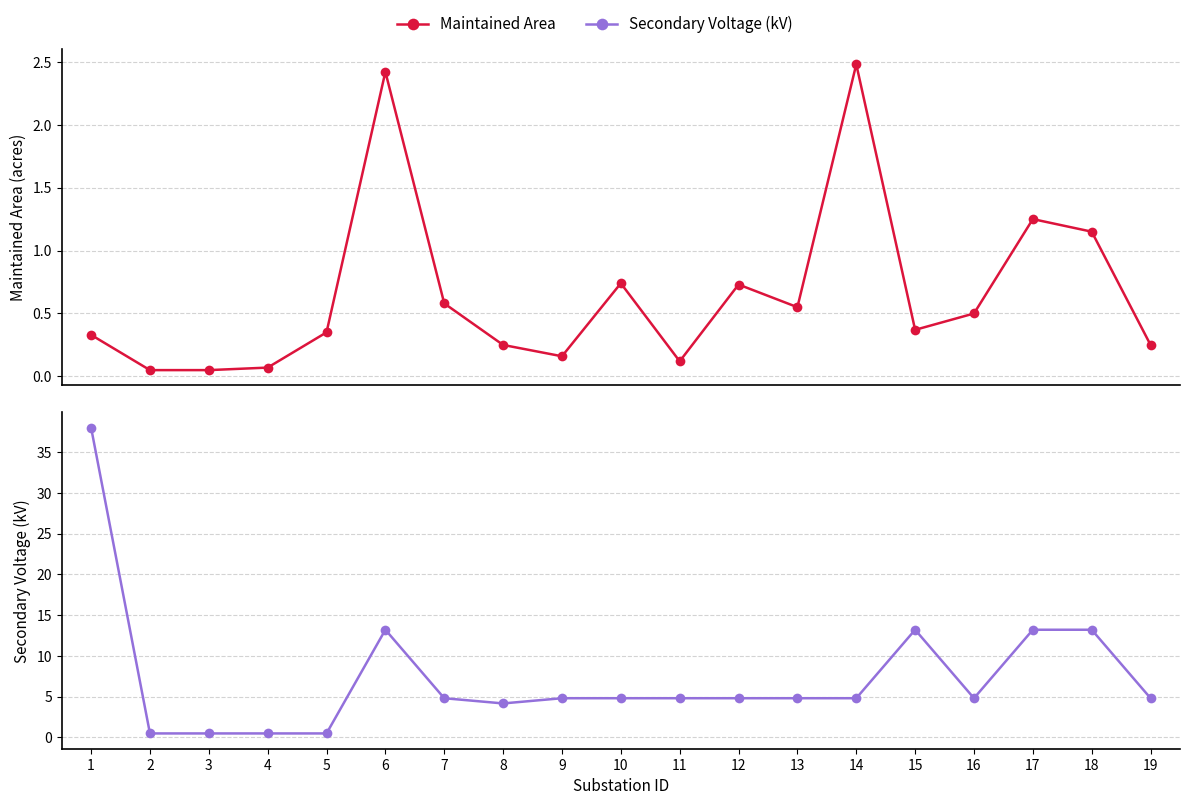

Reading right to left, extract all data points from this chart.

Maintained Area: 19=0.2	18=1.1	17=1.2	16=0.5	15=0.4	14=2.5	13=0.6	12=0.7	11=0.1	10=0.7	9=0.2	8=0.2	7=0.6	6=2.4	5=0.3	4=0.1	3=0.1	2=0.1	1=0.3
Secondary Voltage (kV): 19=4.8	18=13.2	17=13.2	16=4.8	15=13.2	14=4.8	13=4.8	12=4.8	11=4.8	10=4.8	9=4.8	8=4.2	7=4.8	6=13.2	5=0.5	4=0.5	3=0.5	2=0.5	1=38.0